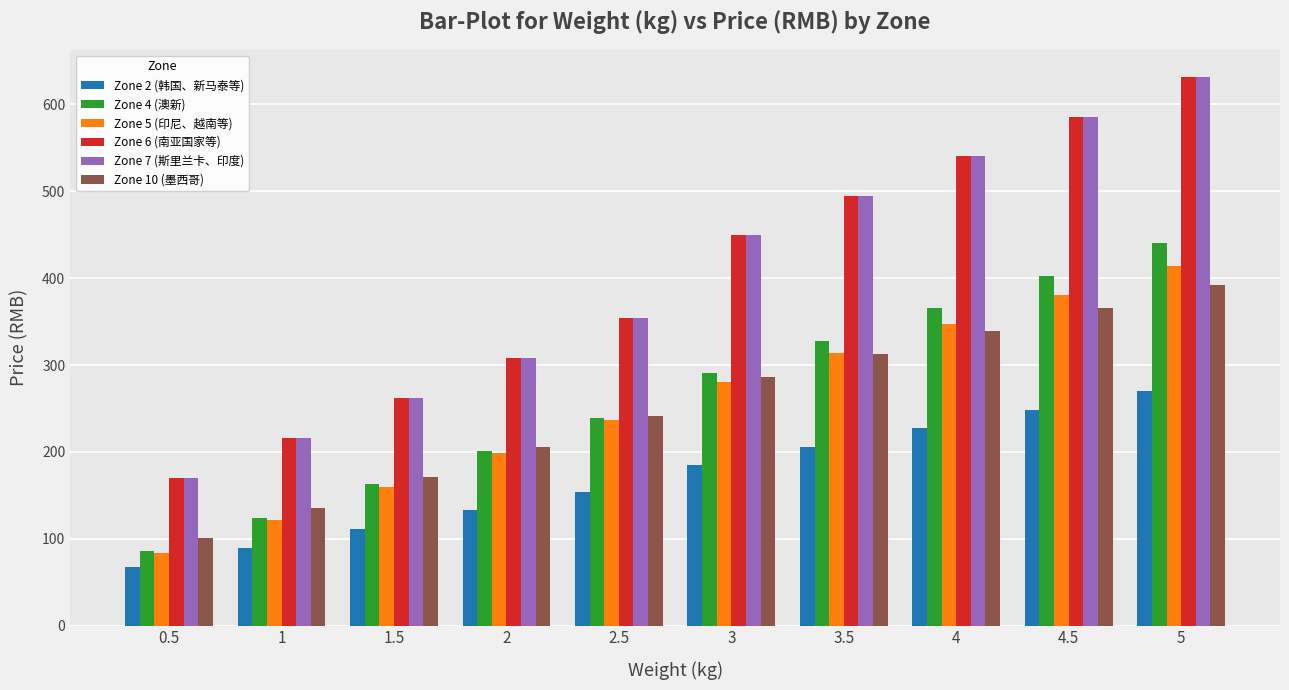

What is the label of the 3rd bar from the right?

4